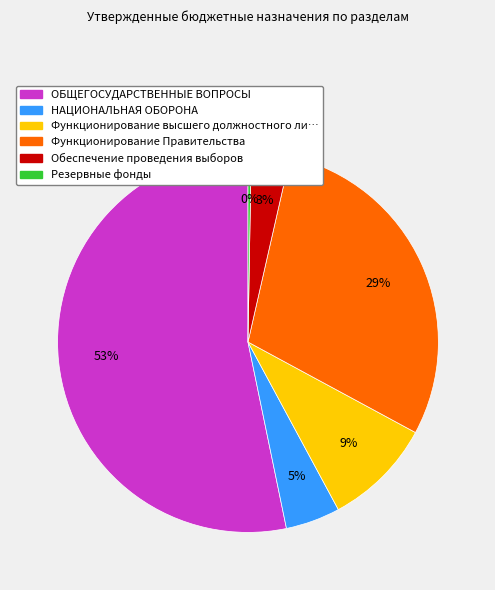

Is there a majority slice in this chart?

Yes